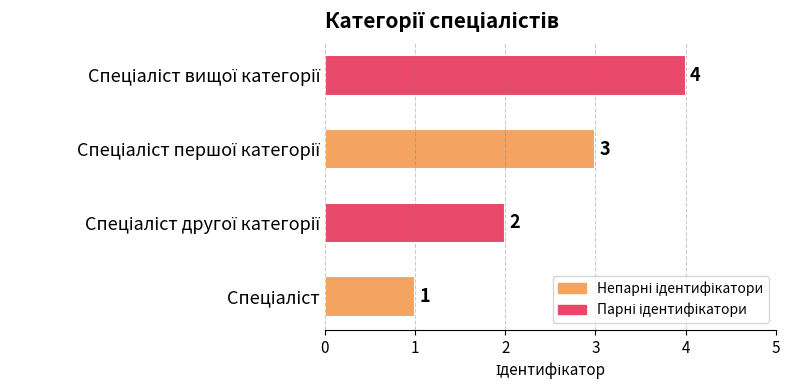

What is the sum of all values?

10